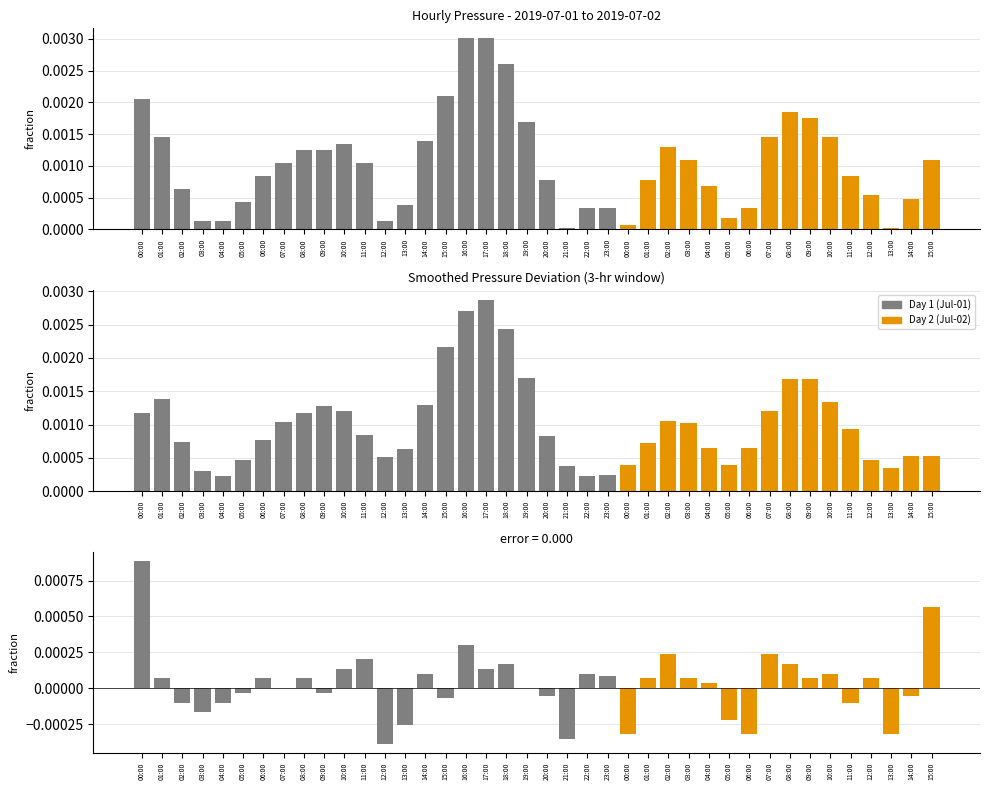

Which label corresponds to the smallest value in the chart?

12:00